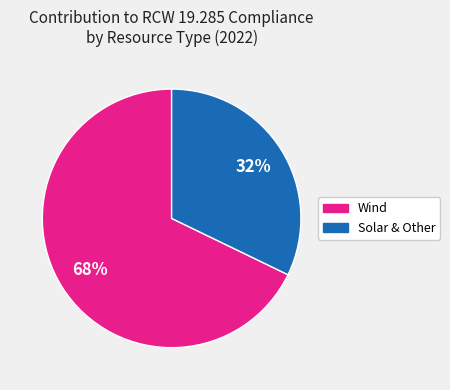

Is there any slice that represents more than half of the pie?

Yes